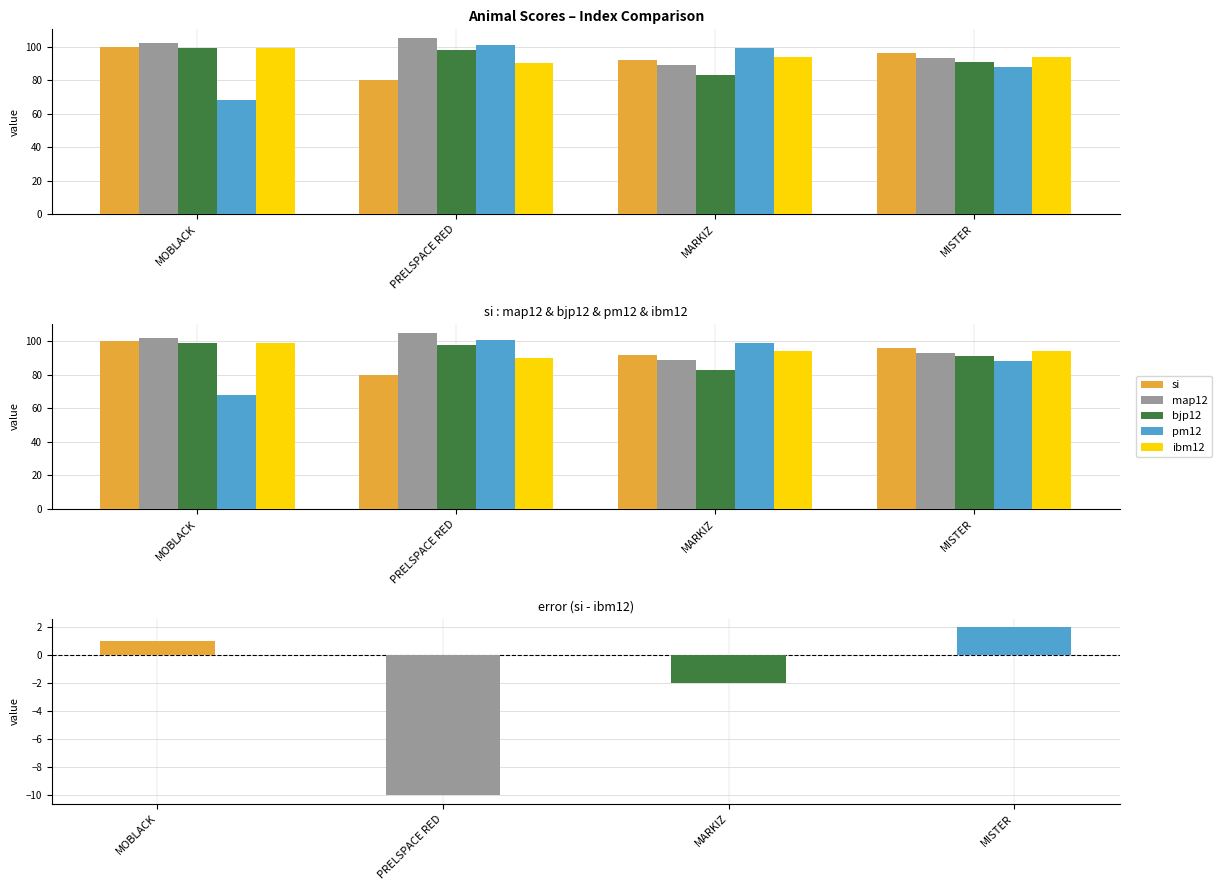

Rank the series by their maximum value, from lowest to highest.

bjp12, ibm12, si, pm12, map12